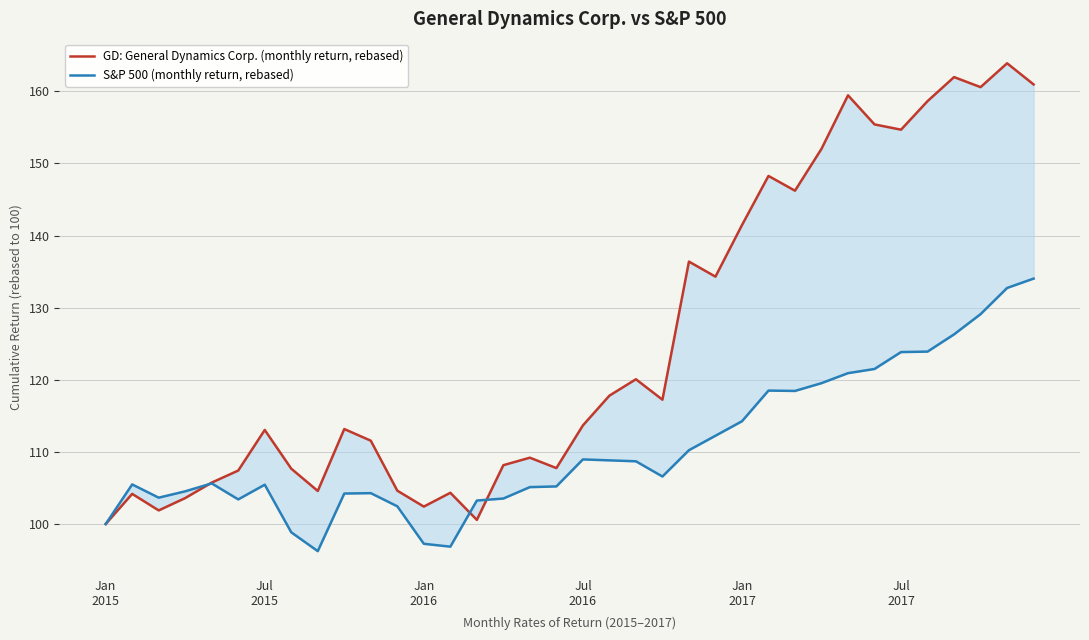

What is the difference between the second highest and second lowest values in the S&P 500 (monthly return, rebased) series?

35.9